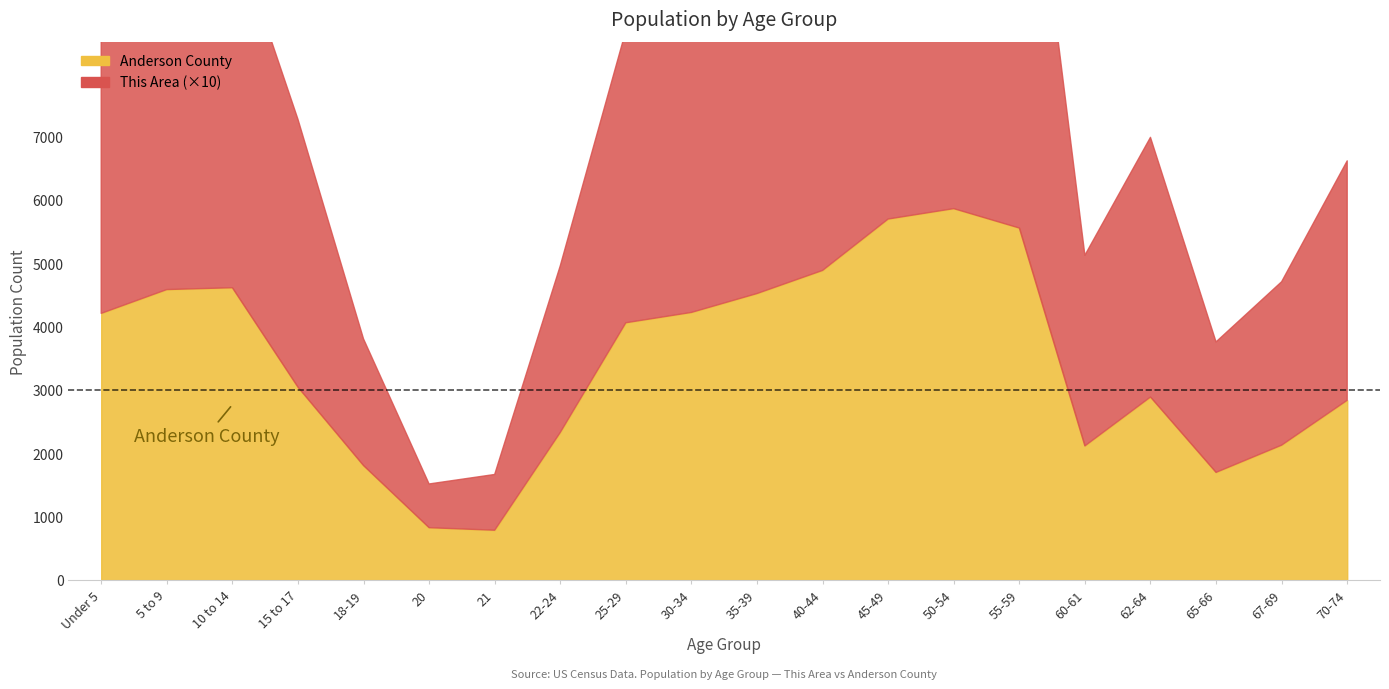

The value of This Area at 67-69 is 258. True or false?

True